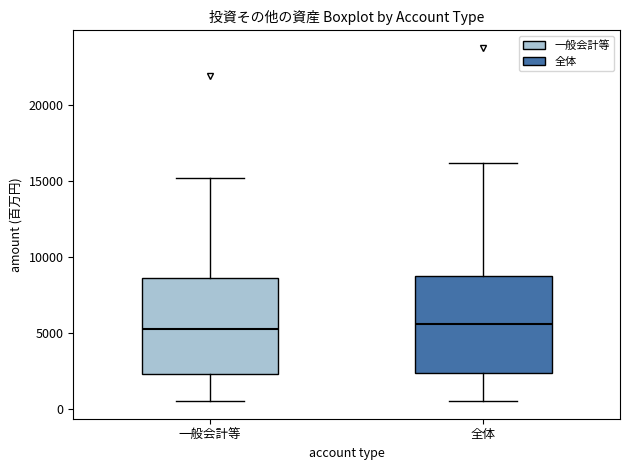

Where does the upper whisker of the box for 全体 end on the y-axis? The values are not printed on the chart, so give them approximately, as read against the axis.

16000